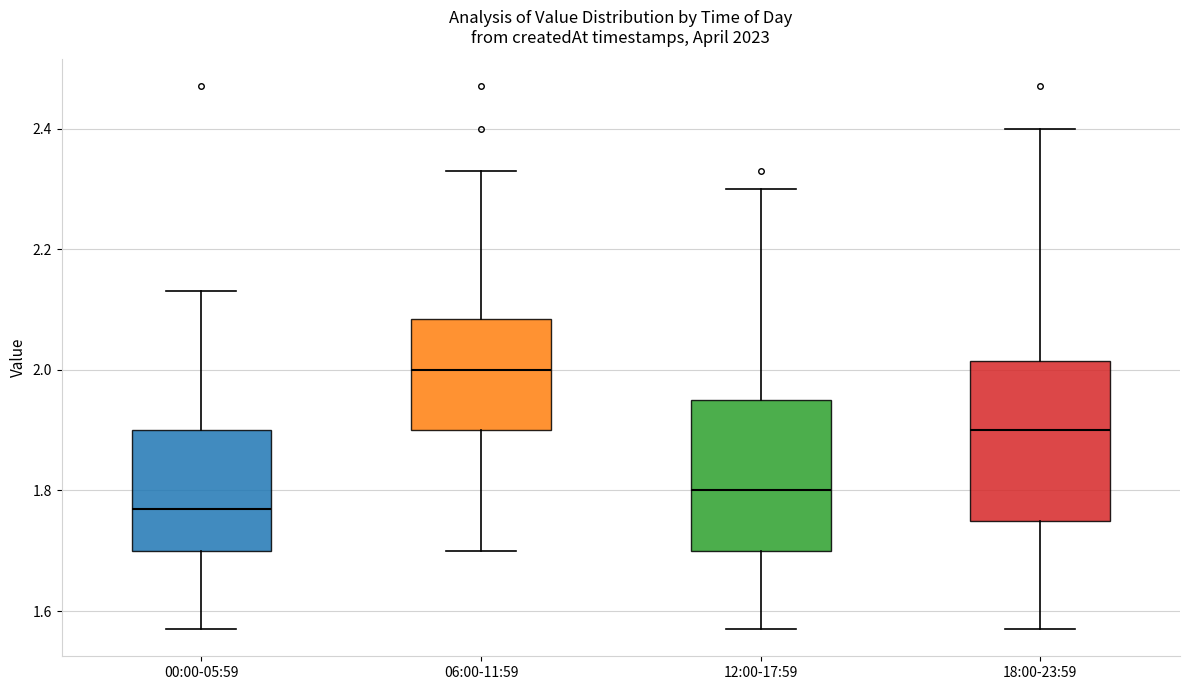

Reading left to right, transcribe this box plot: for each box, give where its median line is, the range the box spans, and where its two whiskers end, as read against the y-axis. The values are not printed on the chart, so give them approximately, as read against the axis.

00:00-05:59: median 1.78, box 1.70 to 1.90, whiskers 1.58 to 2.14
06:00-11:59: median 2.00, box 1.90 to 2.08, whiskers 1.70 to 2.34
12:00-17:59: median 1.80, box 1.70 to 1.96, whiskers 1.58 to 2.30
18:00-23:59: median 1.90, box 1.76 to 2.02, whiskers 1.58 to 2.40